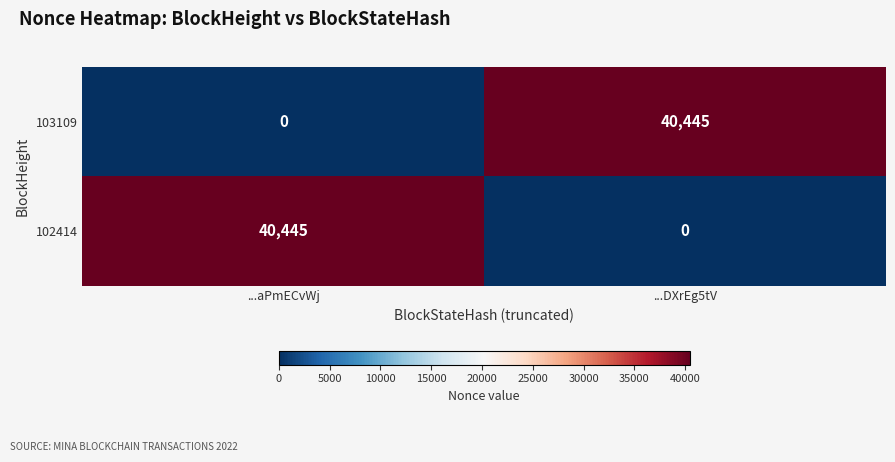

What is the total value across all series at ...DXrEg5tV?

40445